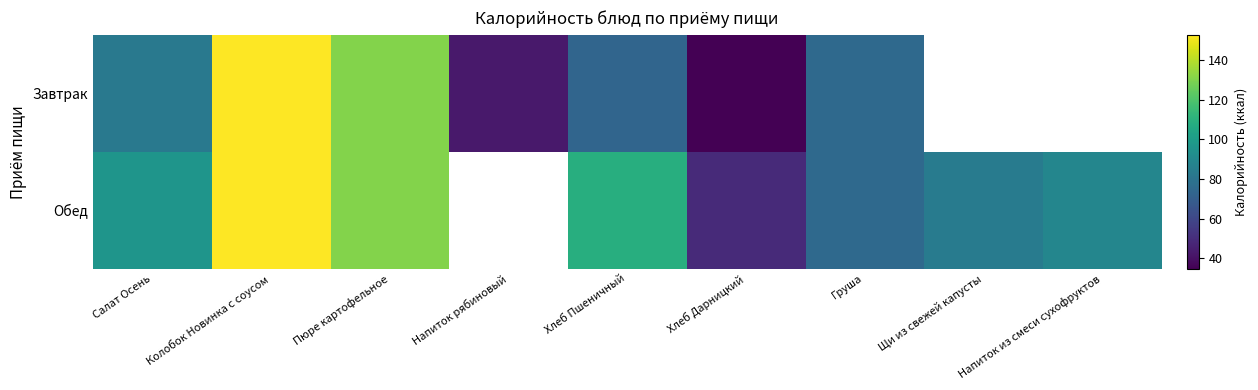

Which series has the largest range (max minus min)?

Завтрак